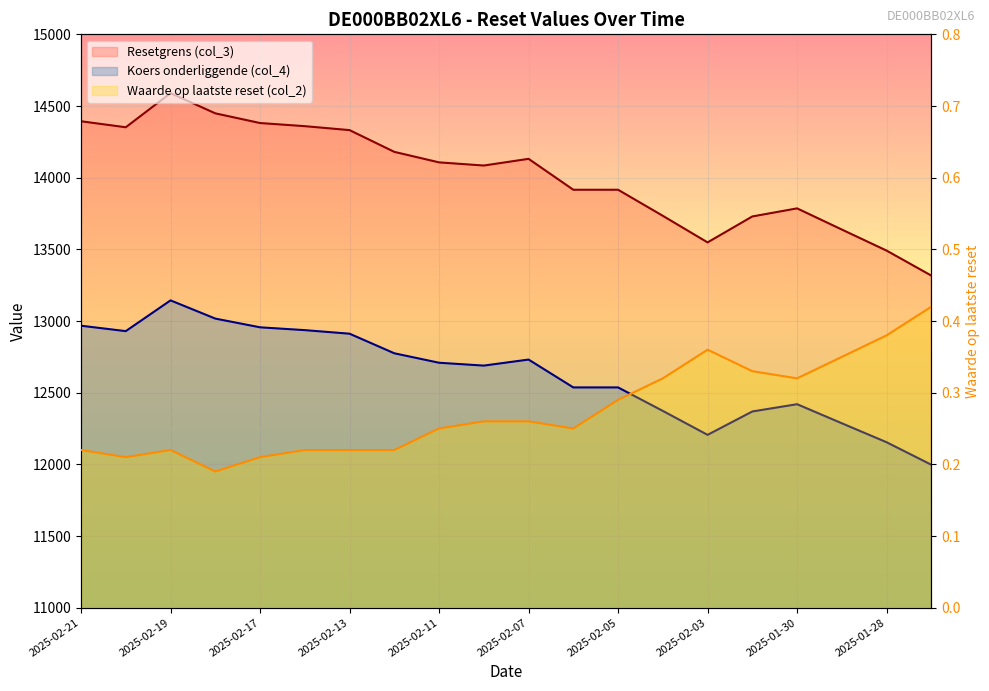

Is the value of Resetgrens (col_3) at 2025-02-11 greater than the value of Koers onderliggende (col_4) at 2025-02-06?

Yes